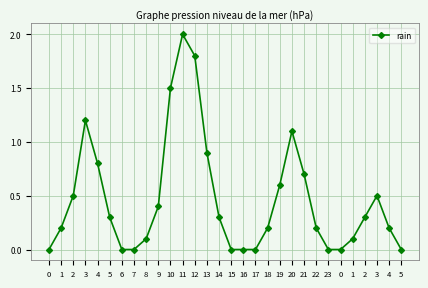

What is the label of the 24th point from the left?

23